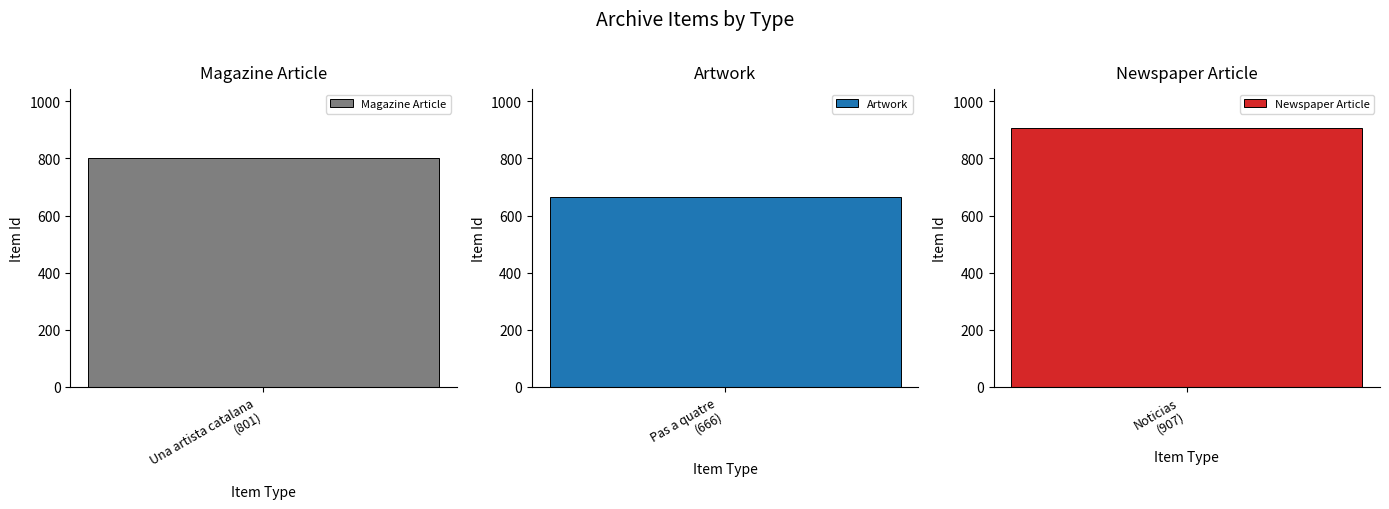

How many values are between 666 and 907?

3